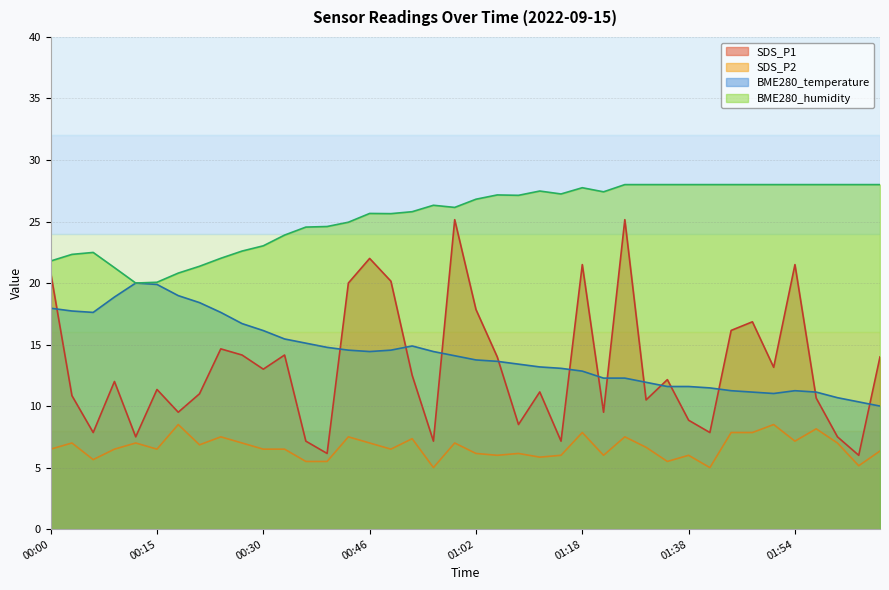

What is the value of the SDS_P1 point at the 3rd from the left?

7.9